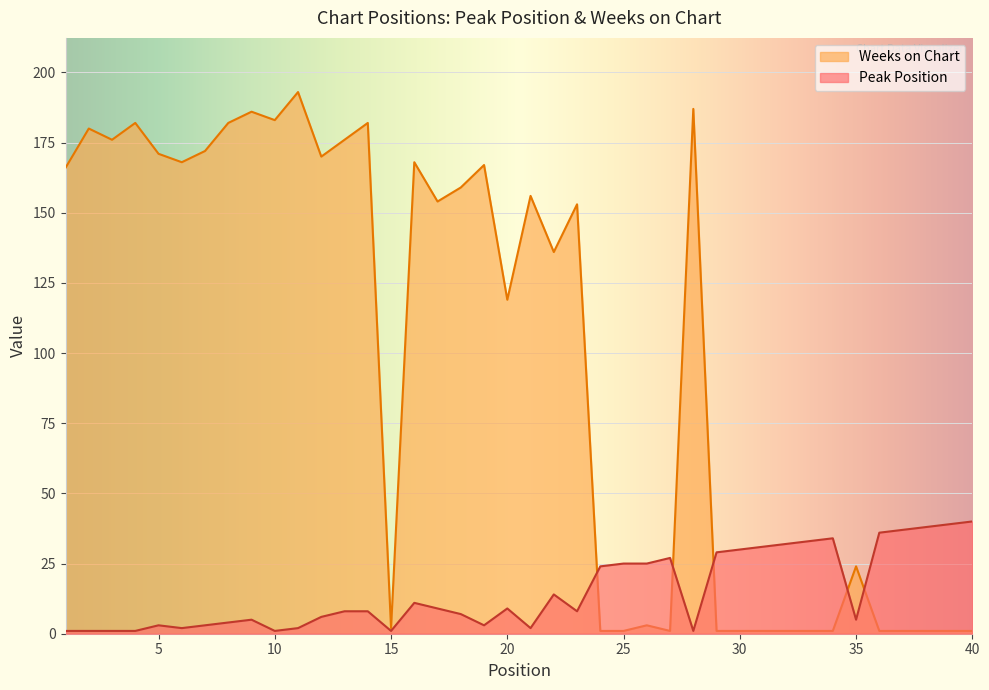

What is the value of the Weeks on Chart point at the 25th from the left?

1